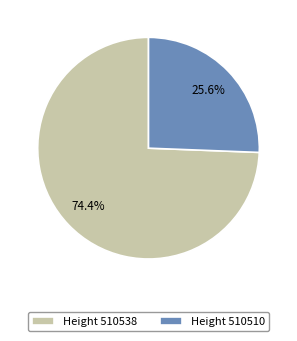

How much of the chart is everything except Height 510510?

74.4%